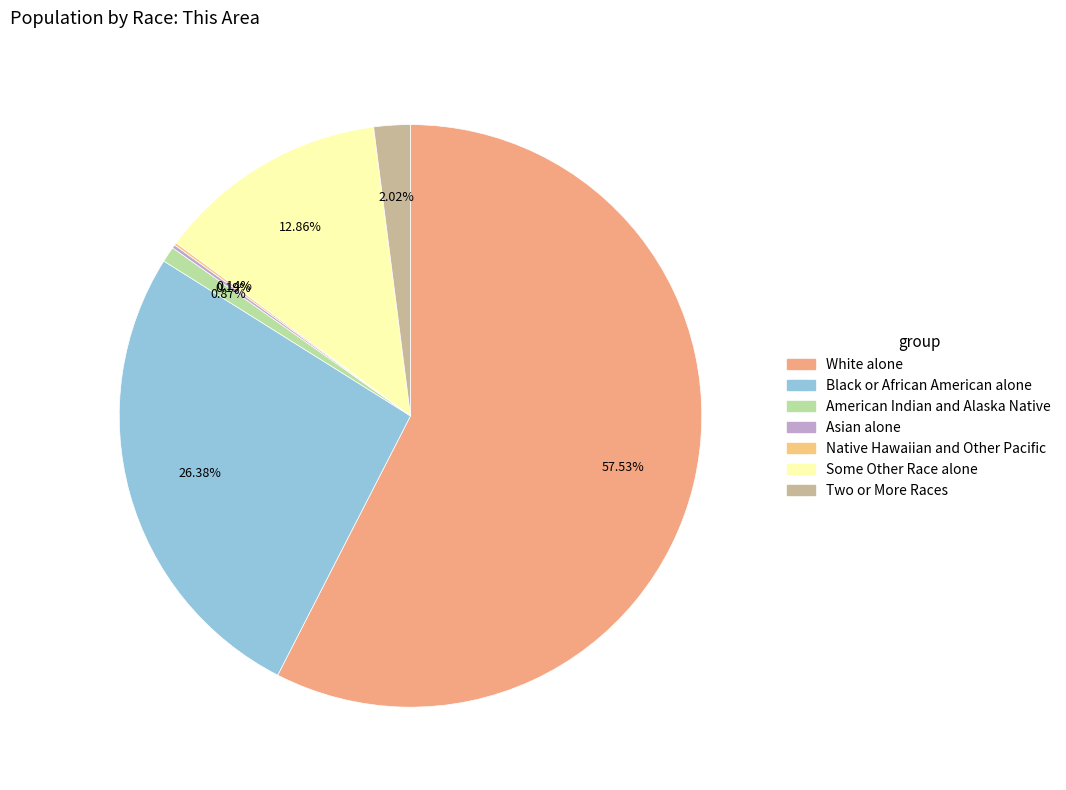

Which slice is the largest?

White alone